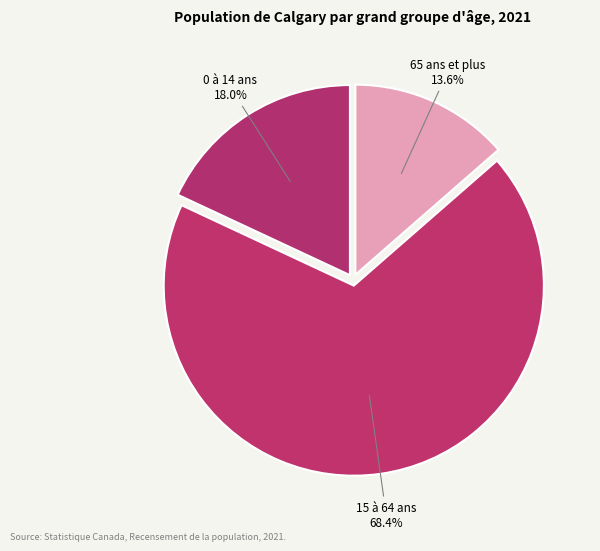

Rank the categories by value from lowest to highest.

65 ans et plus, 0 à 14 ans, 15 à 64 ans